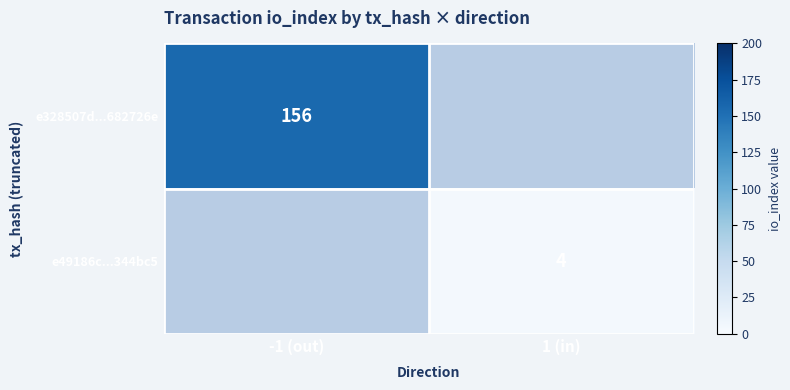

The value of e49186c...344bc5 at 1 (in) is 4. True or false?

True